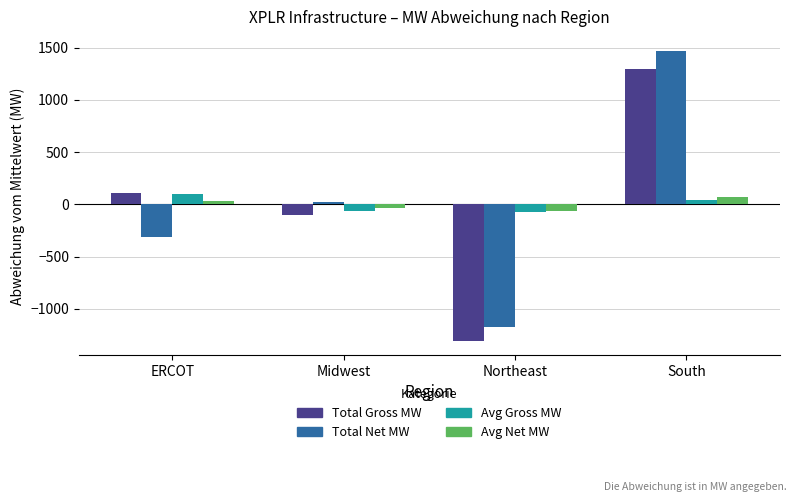

How many bars are there in total?

16